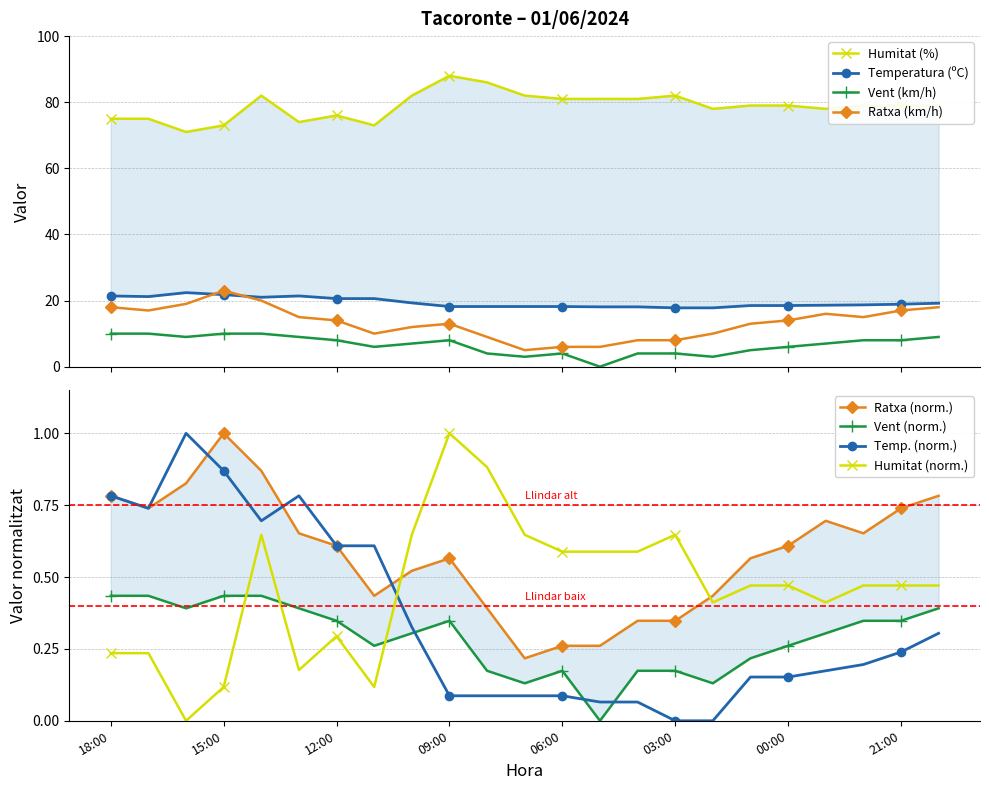

True or false: Humitat (%) and Ratxa (km/h) cross at least once.

False